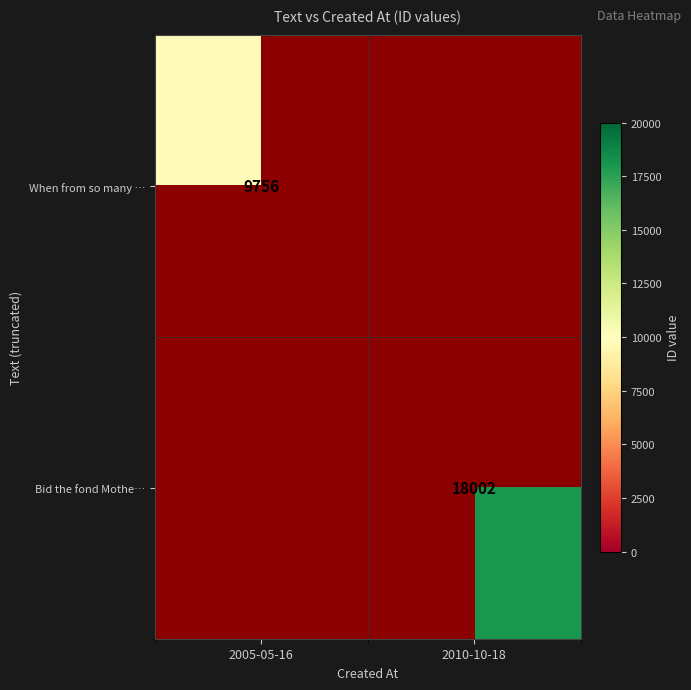

What is the difference between the highest and lowest values at 2010-10-18?

18002